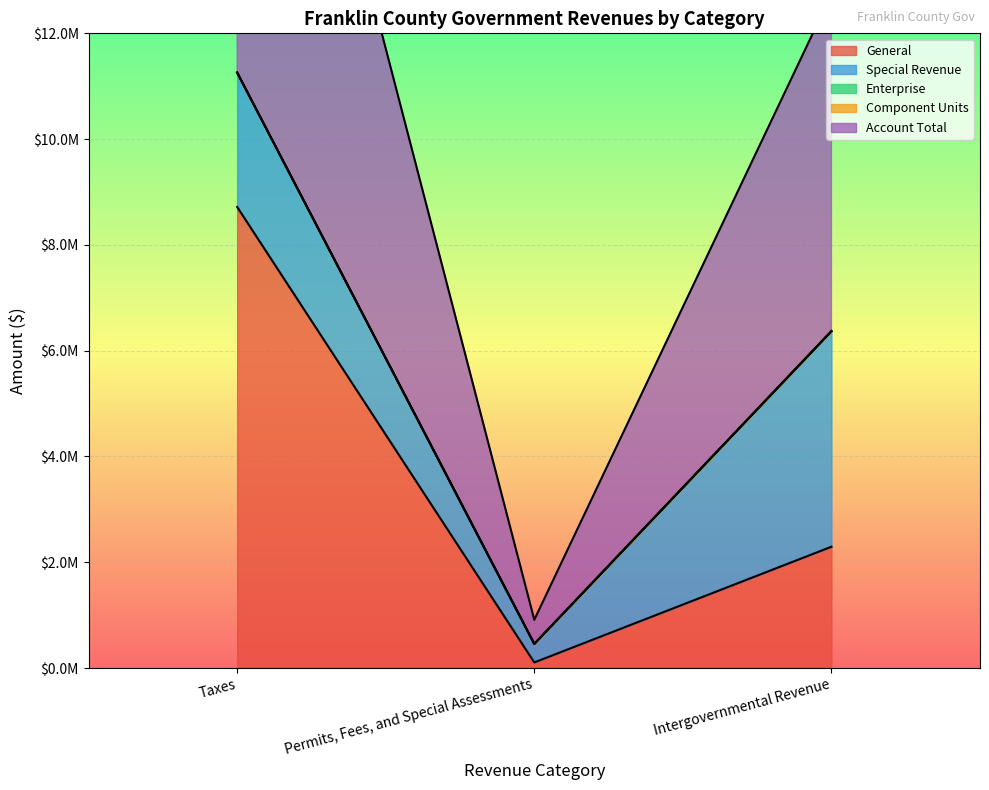

Which category has the highest value in the Special Revenue series?

Intergovernmental Revenue